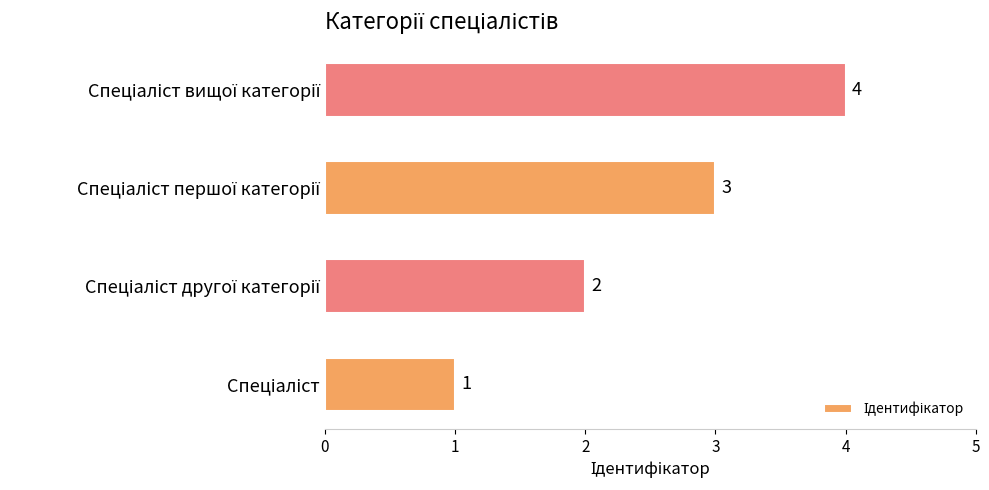

What is the greatest value displayed?

4